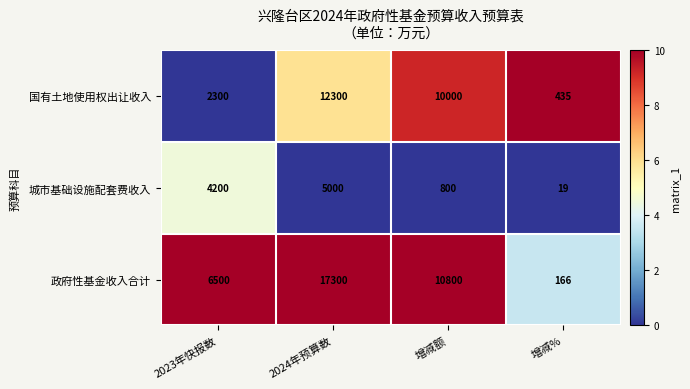

At which category is the sum across all series the highest?

2024年预算数